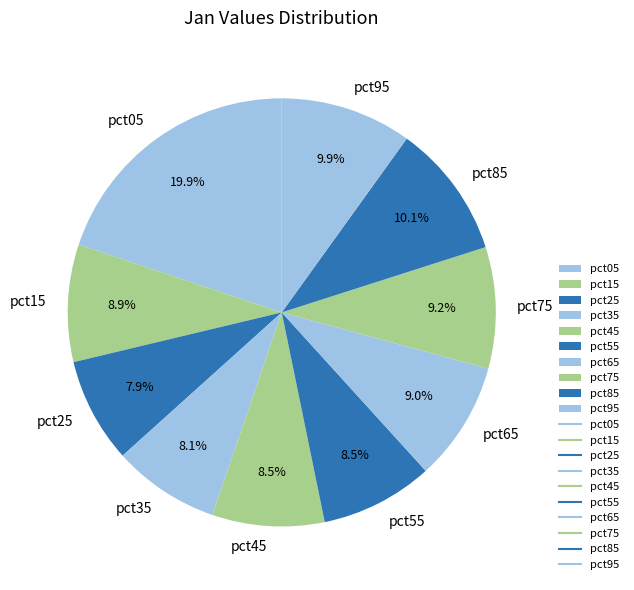

What is the largest slice in the pie chart?

pct05